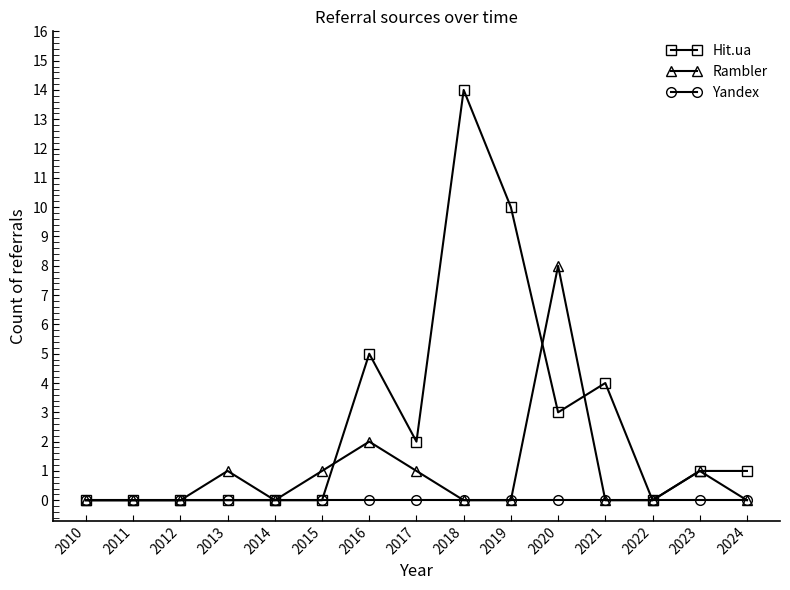

Which category has the highest value across all series?

2018